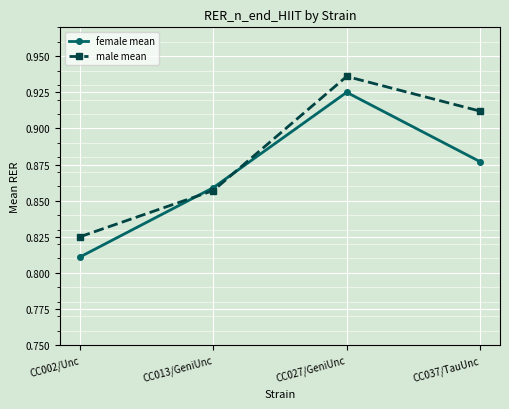

Count the number of categories in the chart.

4